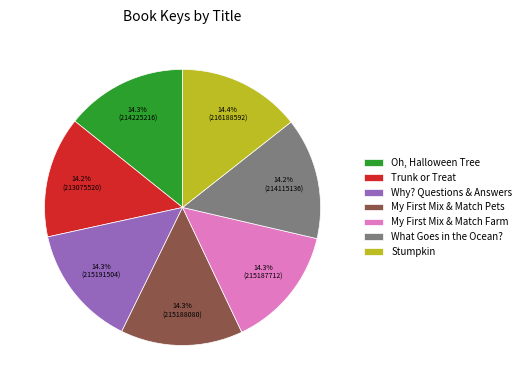

Is there any slice that represents more than half of the pie?

No